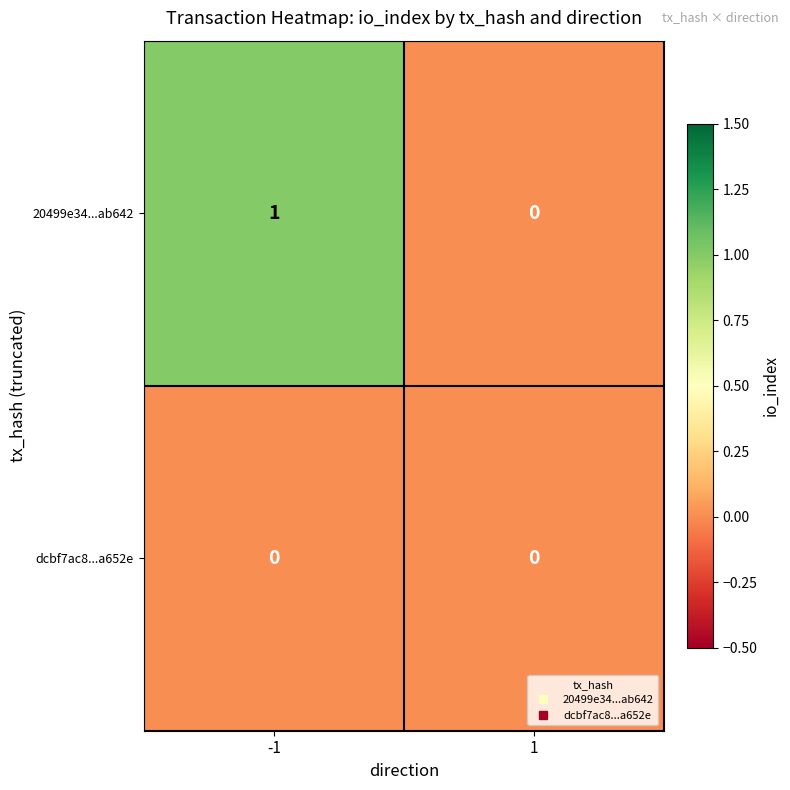

Which series has the largest range (max minus min)?

20499e34...ab642